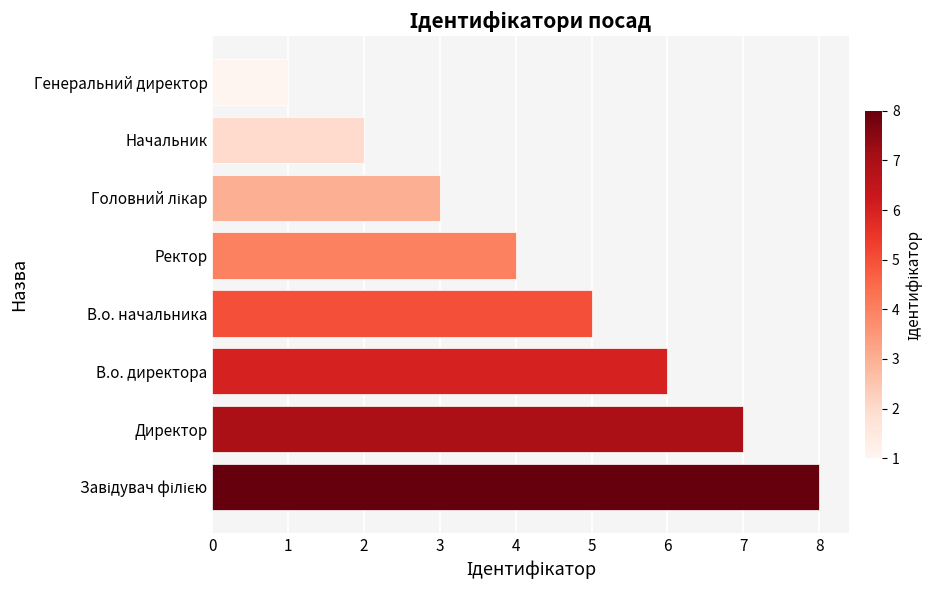

True or false: the data shows 12 at Директор.

False